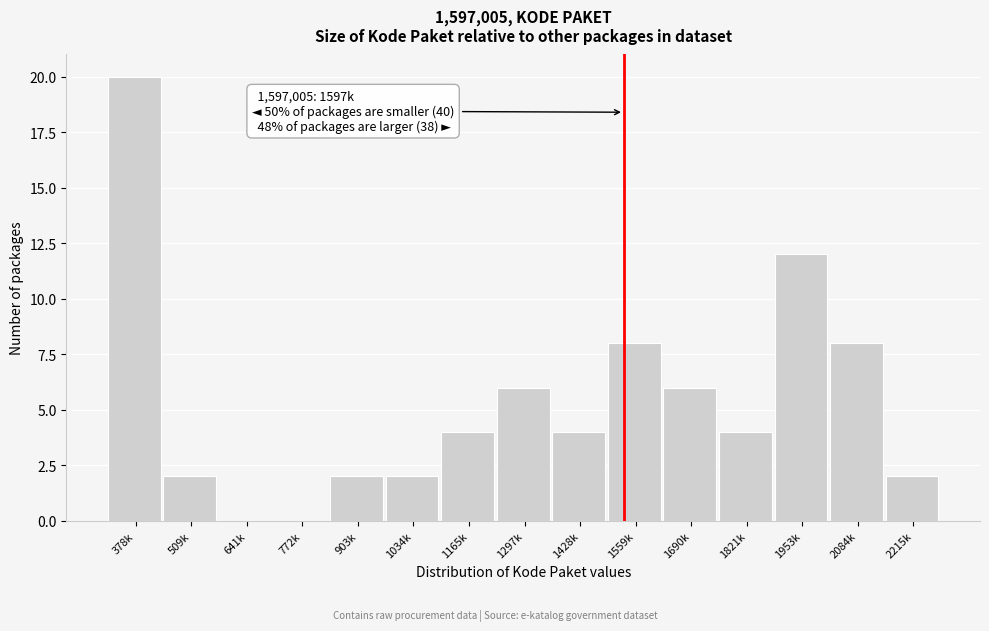

Reading left to right, what are all the values shown in this chart?

378k=20	509k=2	641k=0	772k=0	903k=2	1034k=2	1165k=4	1297k=6	1428k=4	1559k=8	1690k=6	1821k=4	1953k=12	2084k=8	2215k=2